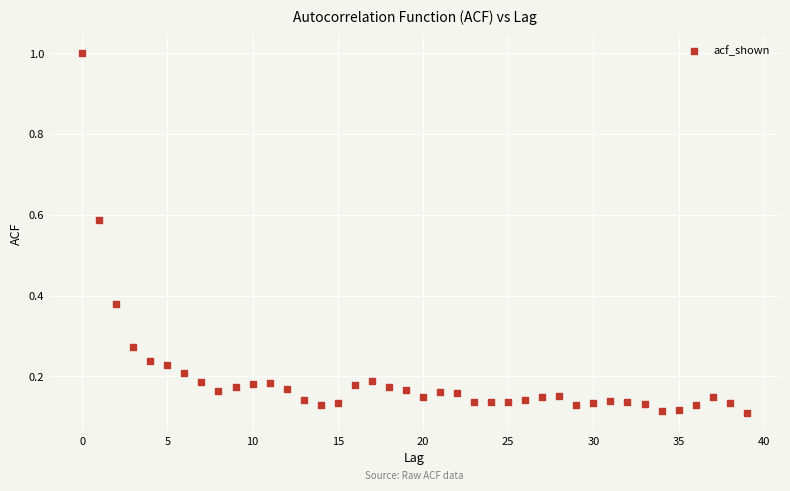

What is the range of Y values (max minus min)?

0.9